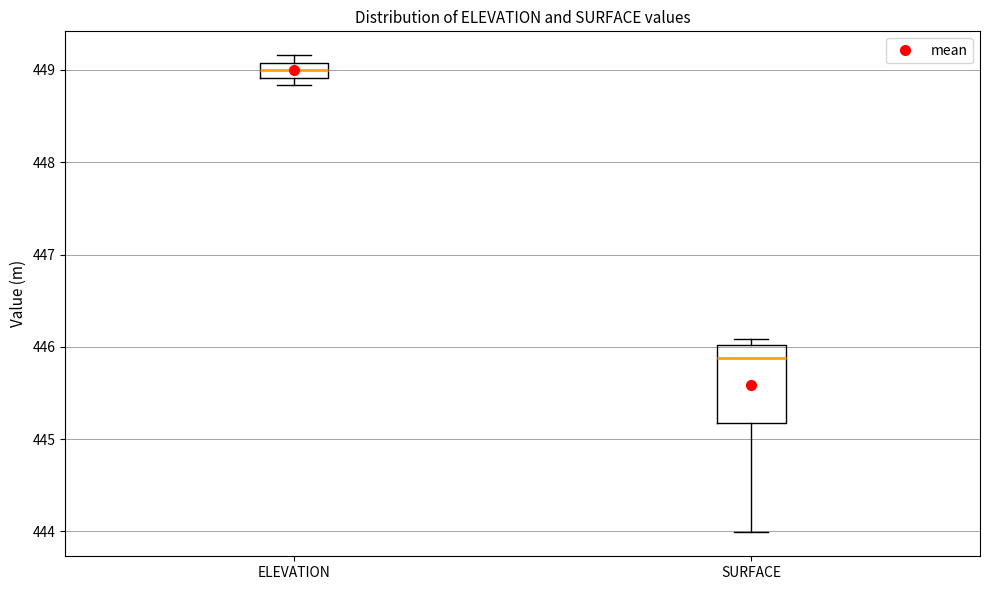

Reading left to right, read every box against the y-axis: the position of its median line, the range the box covers, and the ends of its whiskers. The values are not printed on the chart, so give them approximately, as read against the axis.

ELEVATION: median 449.0, box 448.9 to 449.1, whiskers 448.8 to 449.2
SURFACE: median 445.9, box 445.2 to 446.0, whiskers 444.0 to 446.1